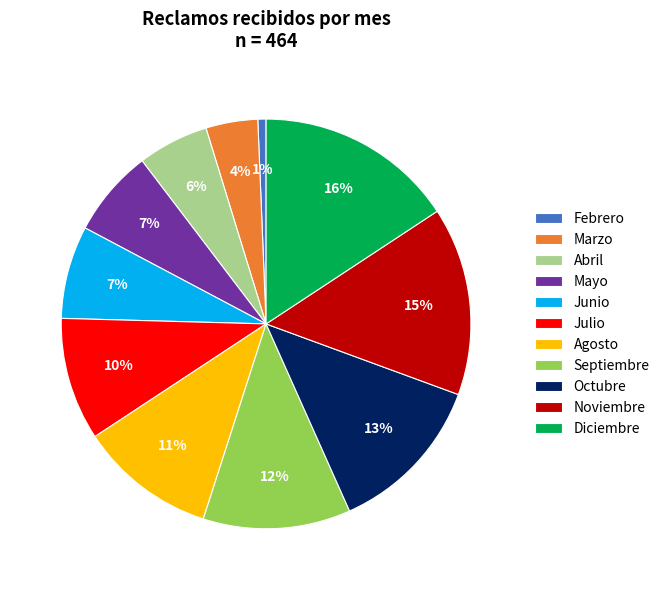

Do Diciembre and Julio together represent more than half of the pie?

No